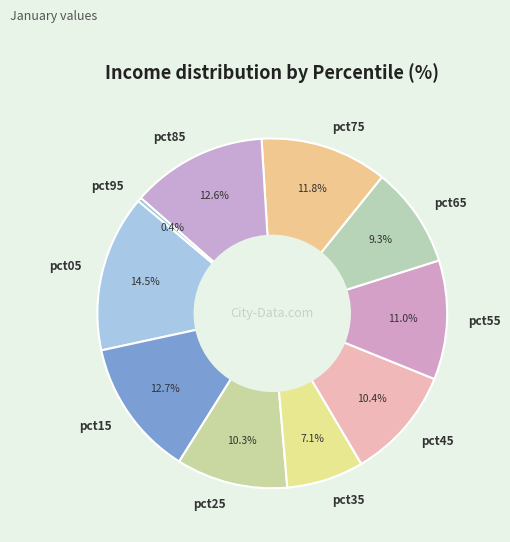

Which category has the biggest portion of the pie?

pct05